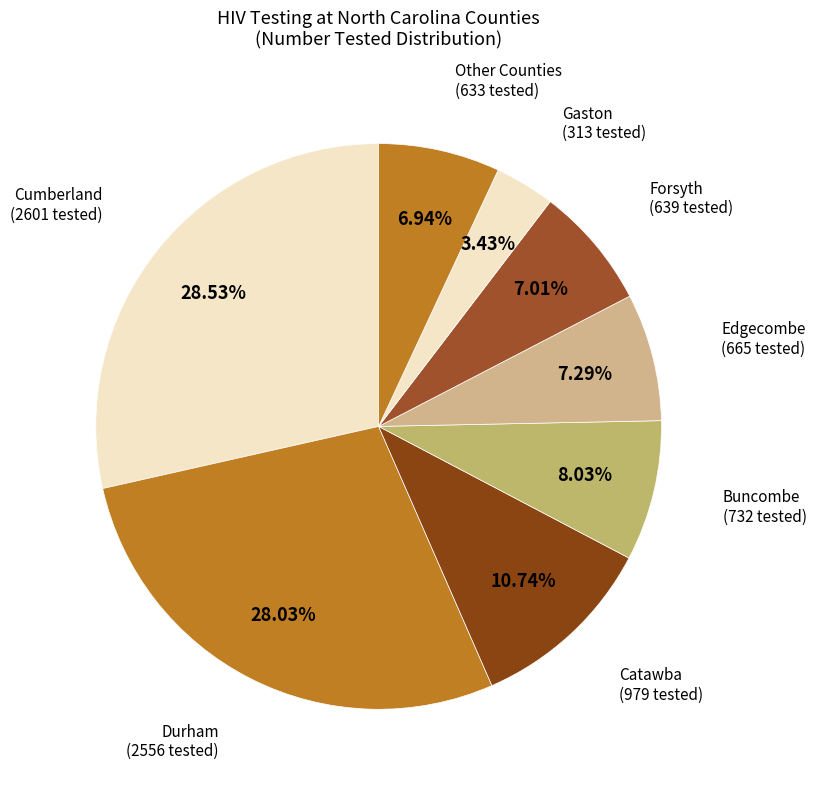

Count the number of slices in the pie.

8